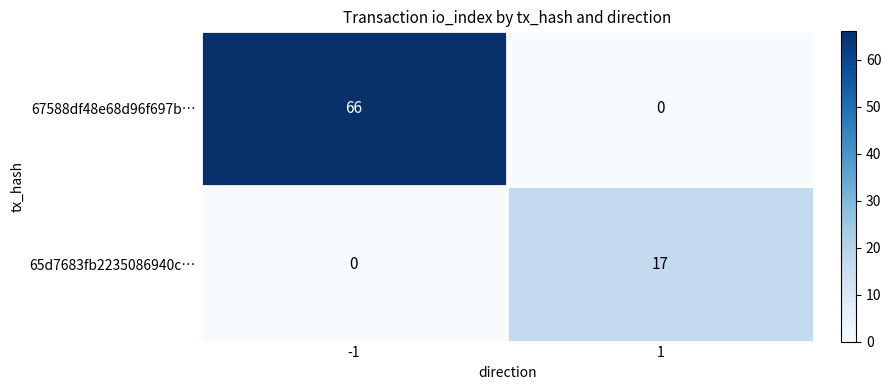

Rank the series at -1 from highest to lowest value.

67588df48e68d96f697b…, 65d7683fb2235086940c…